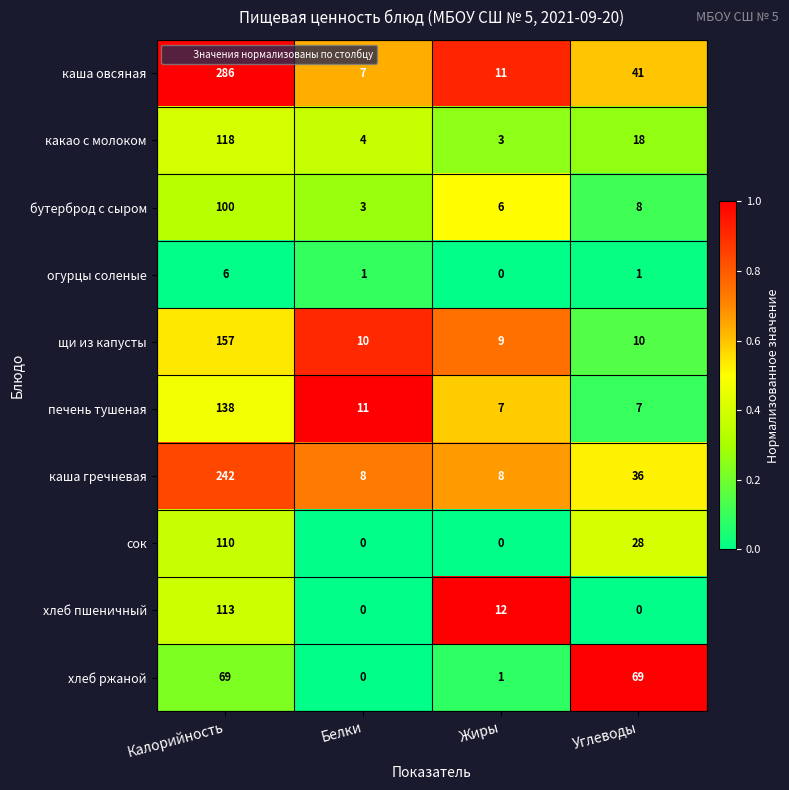

How many data points does each series have?

4